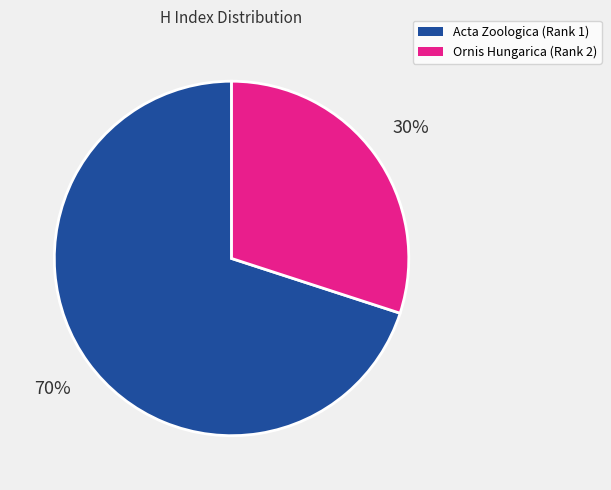

To the nearest percent, what is the difference between the largest and smallest slice percentages?

40%